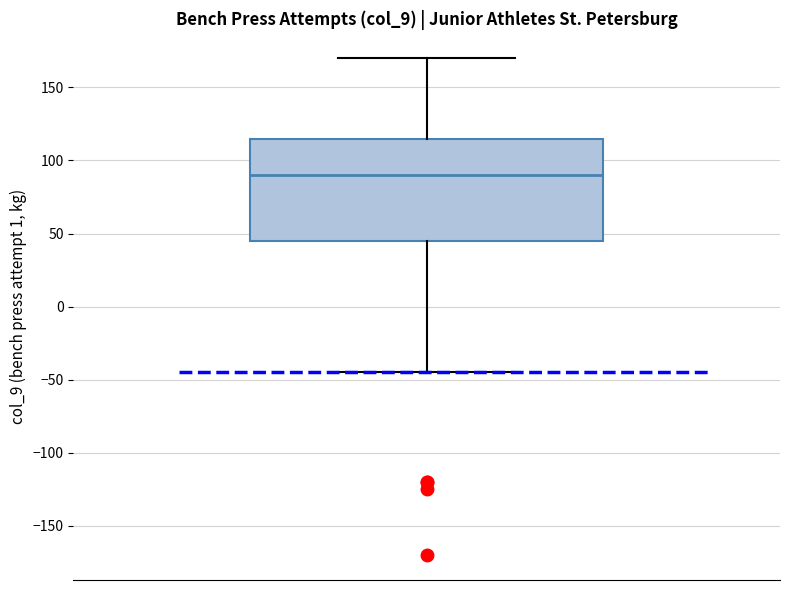

Transcribe this box plot: give where the median line is, the range the box spans, and where the two whiskers end, as read against the y-axis. The values are not printed on the chart, so give them approximately, as read against the axis.

median 90, box 45 to 115, whiskers -45 to 170